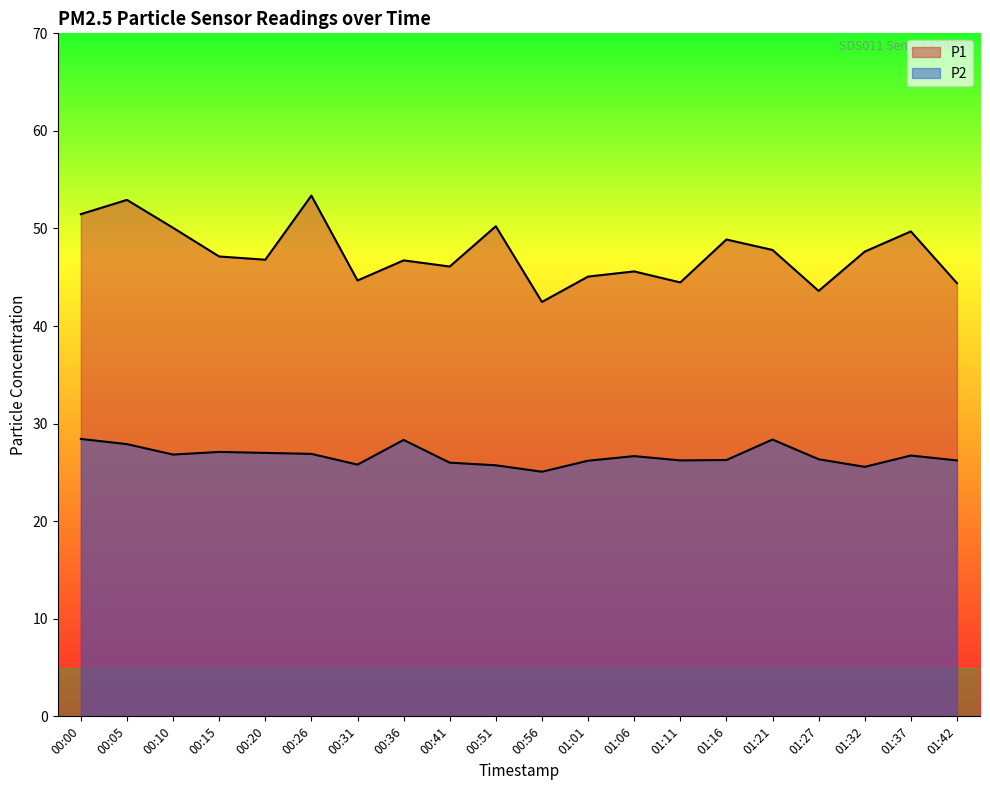

What is the sum of all P1 values?

949.1